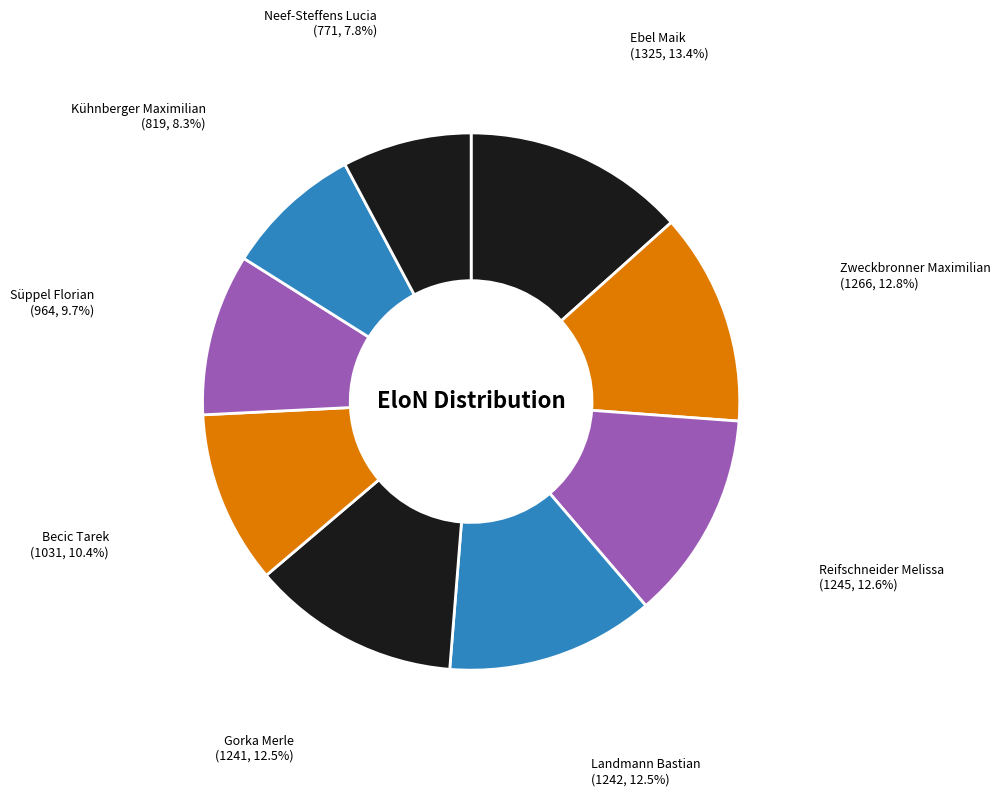

Count the number of slices in the pie.

9